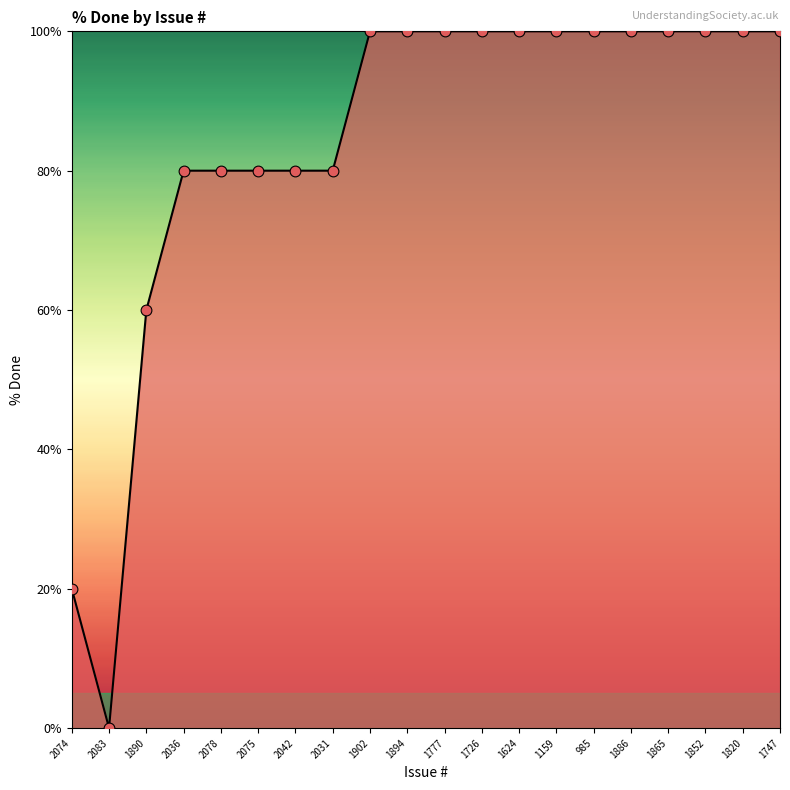

Between 2075 and 1852, which is larger?

1852